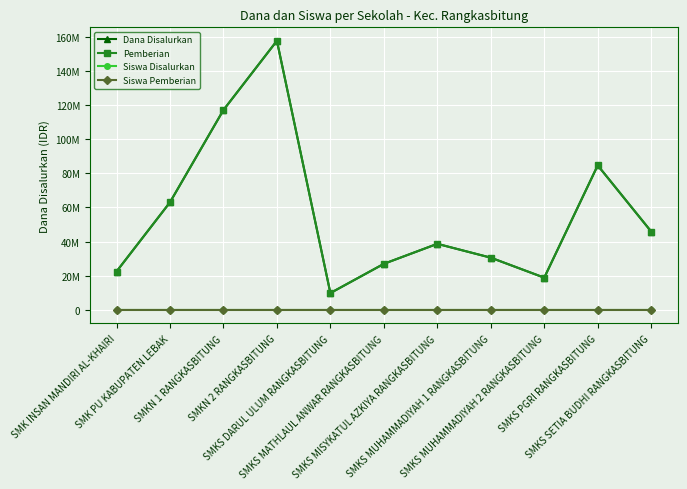

At which label does Dana Disalurkan first exceed 38700000?

SMK PU KABUPATEN LEBAK